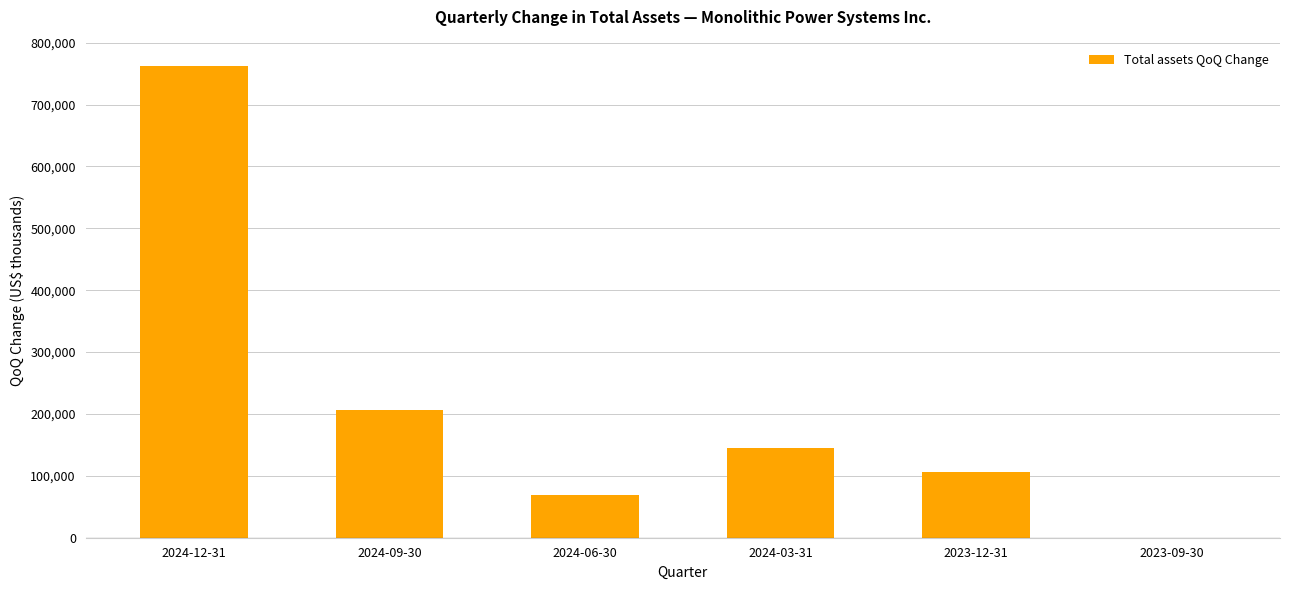

How many distinct data groups are displayed?

1